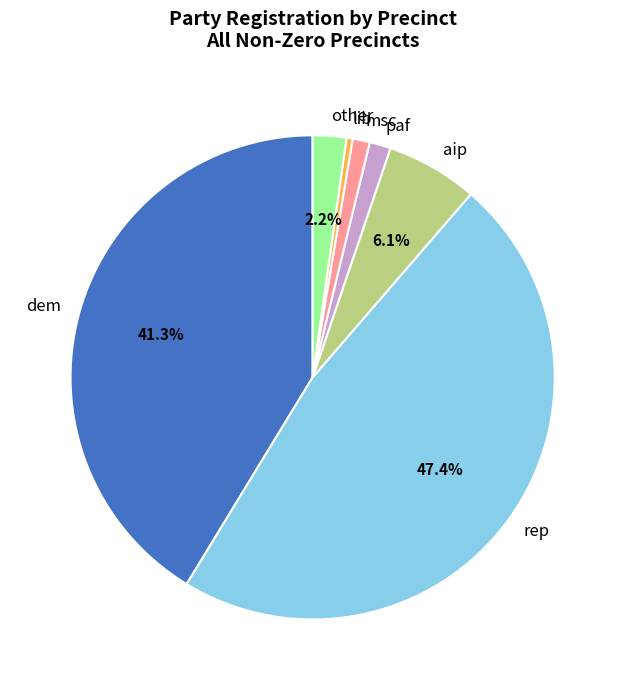

Is there a majority slice in this chart?

No